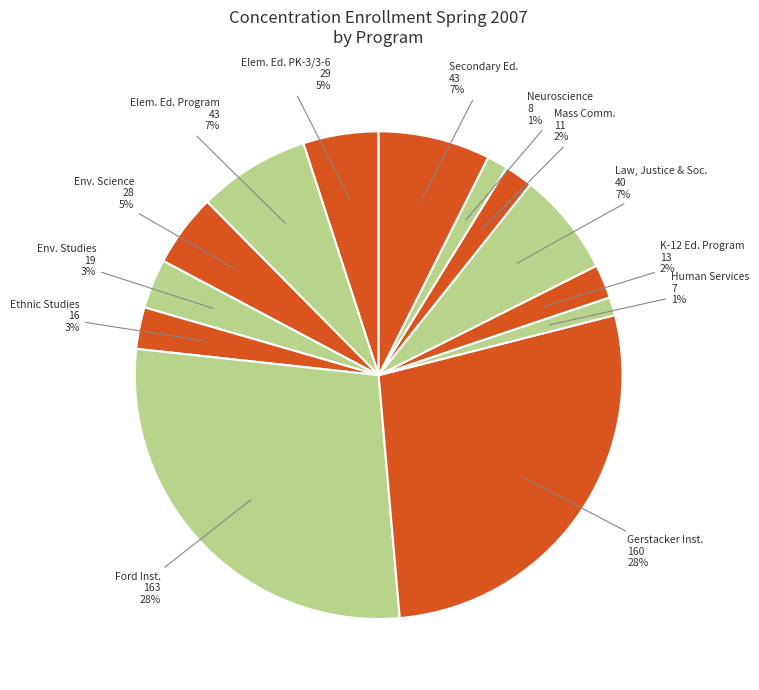

To the nearest percent, what is the average slice percentage?

8%